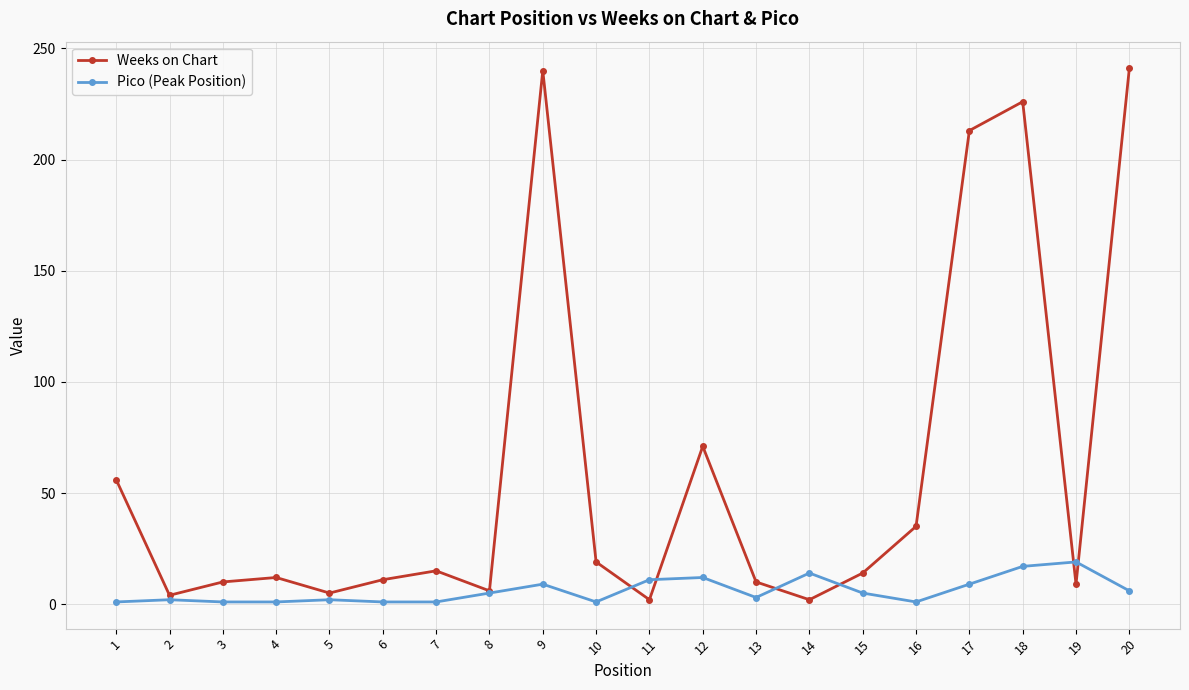

Which series has the largest range (max minus min)?

Weeks on Chart